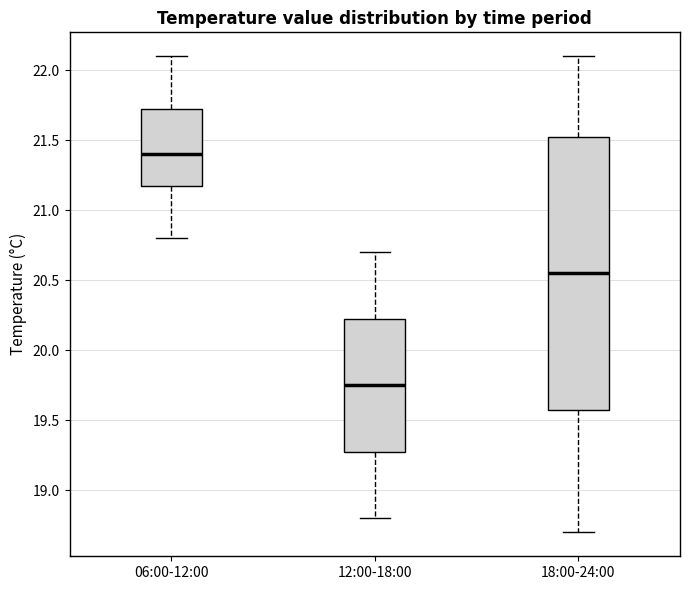

Where does the upper whisker of the box for 06:00-12:00 end on the y-axis? The values are not printed on the chart, so give them approximately, as read against the axis.

22.10